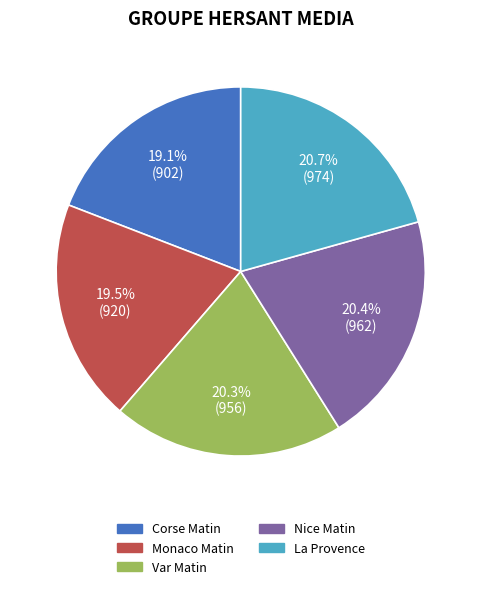

Is there any slice that represents more than half of the pie?

No